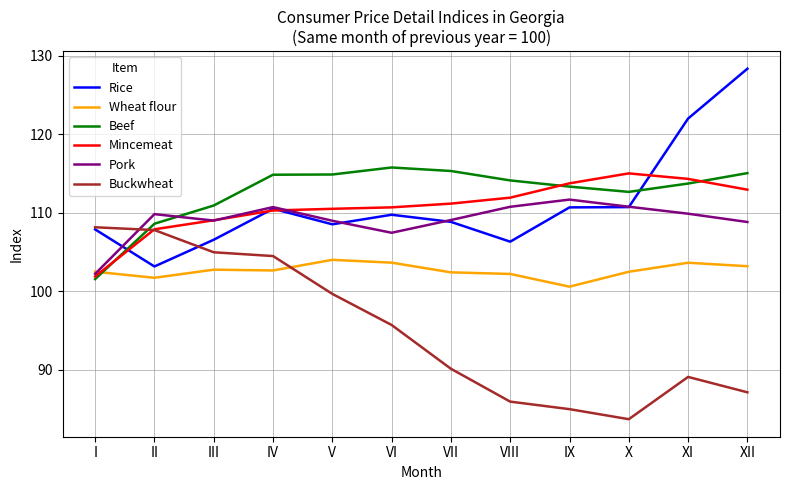

How many values in the Buckwheat series exceed 95?

6